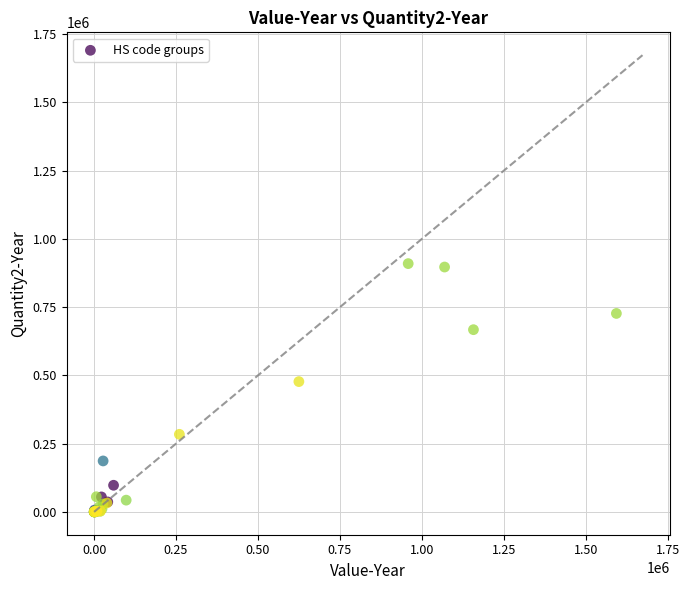

What Y value in the scatter plot is closest to 454848?

477364